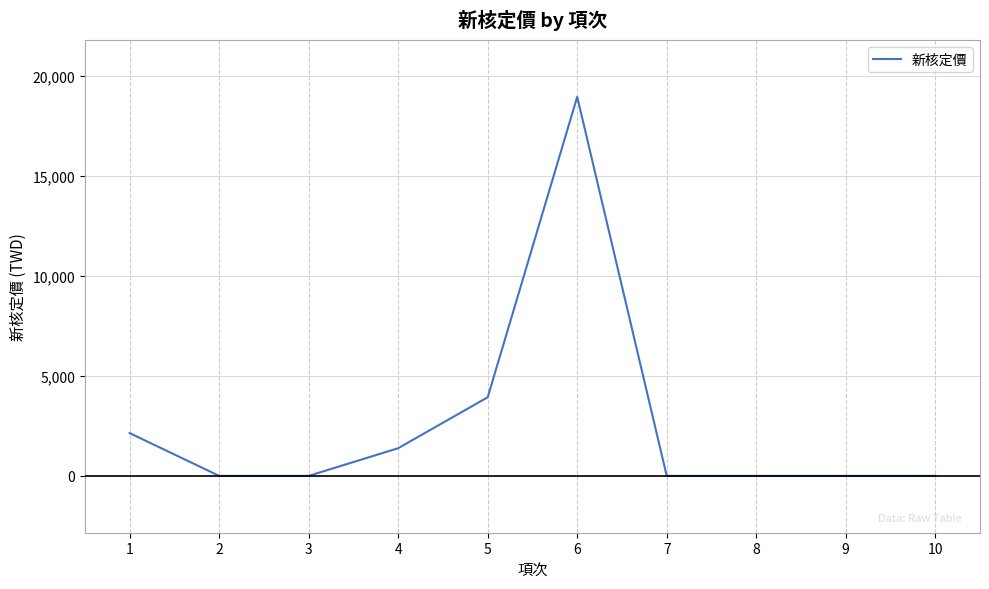

The value at 6 is 32158. True or false?

False